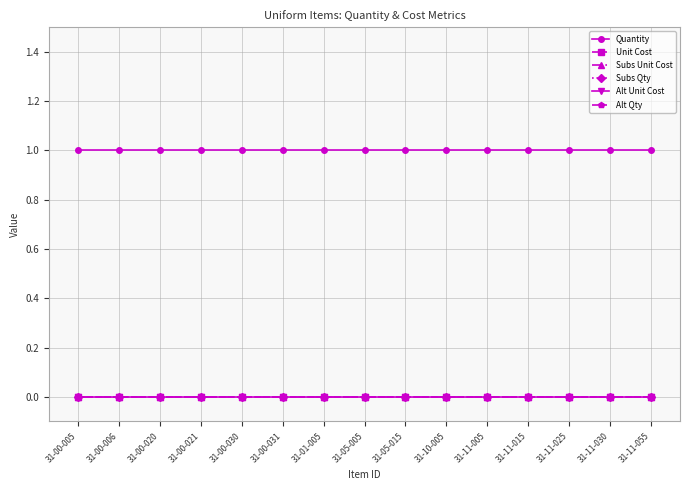

True or false: Alt Unit Cost and Quantity intersect in this chart.

False